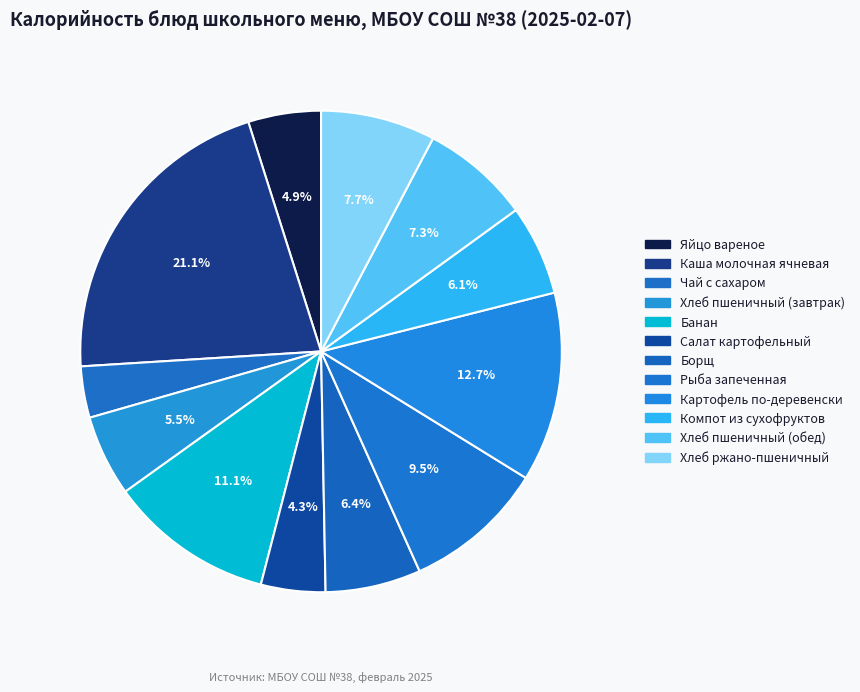

Combined, what portion of the pie is Яйцо вареное and Картофель по-деревенски?

17.6%